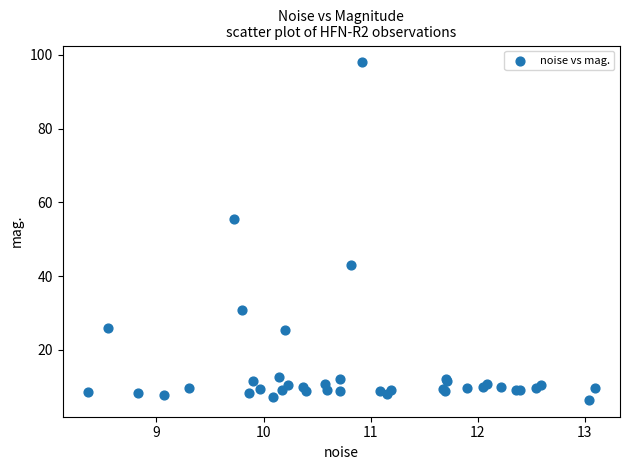

What Y value in the scatter plot is closest to 52?

55.5